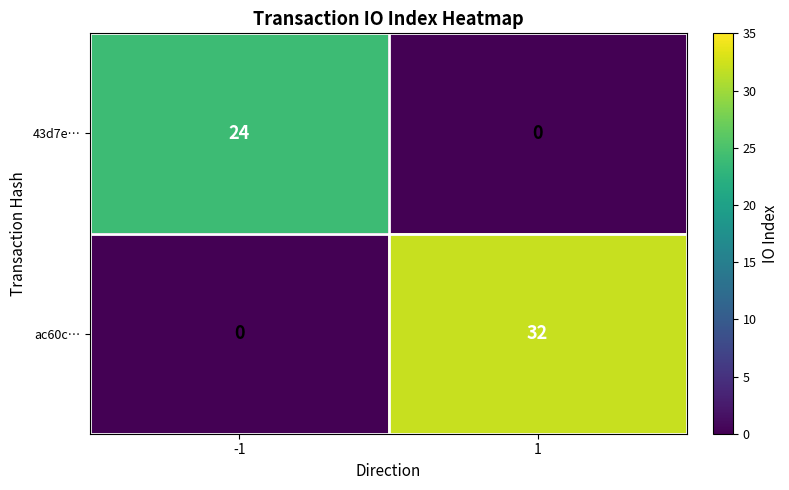

Reading right to left, transcribe all the data shown in this chart.

43d7e…: 0	24
ac60c…: 32	0